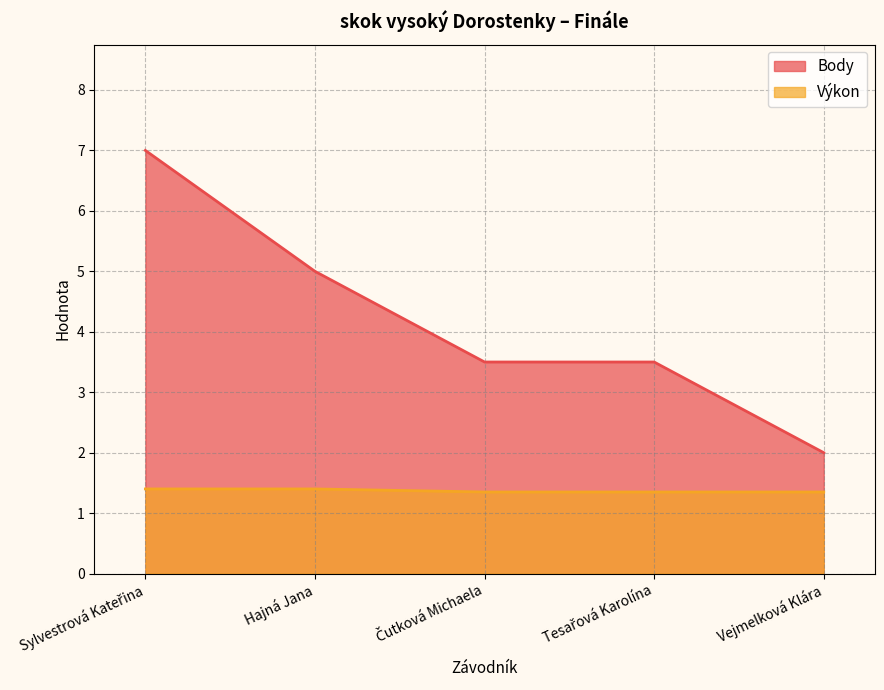

Which series changed the most between Hajná Jana and Tesařová Karolína?

Body